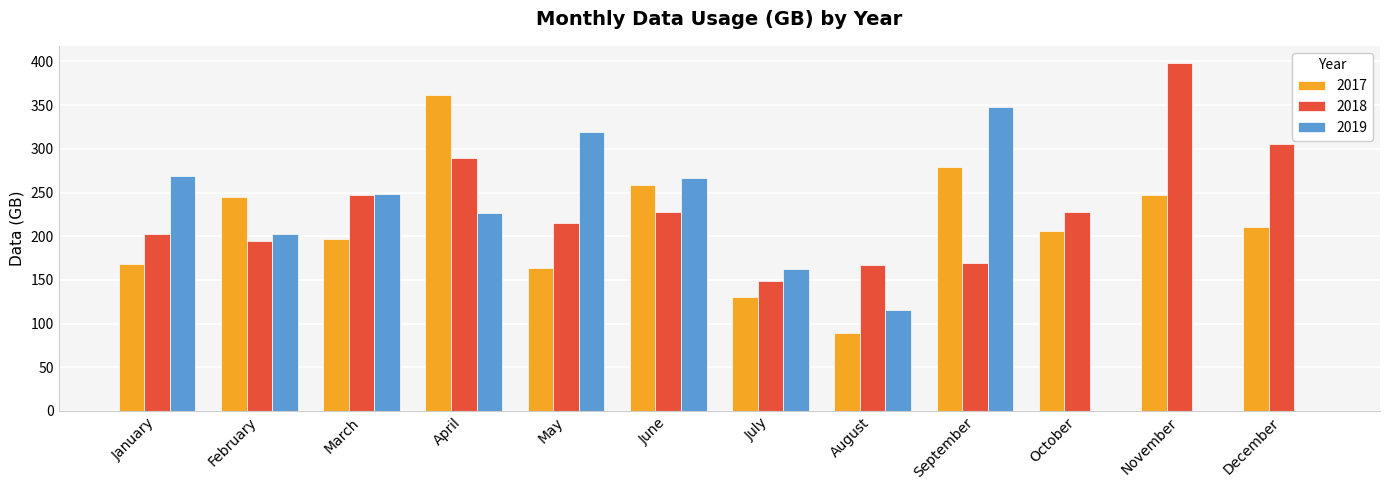

The value of 2019 at July is 163. True or false?

True